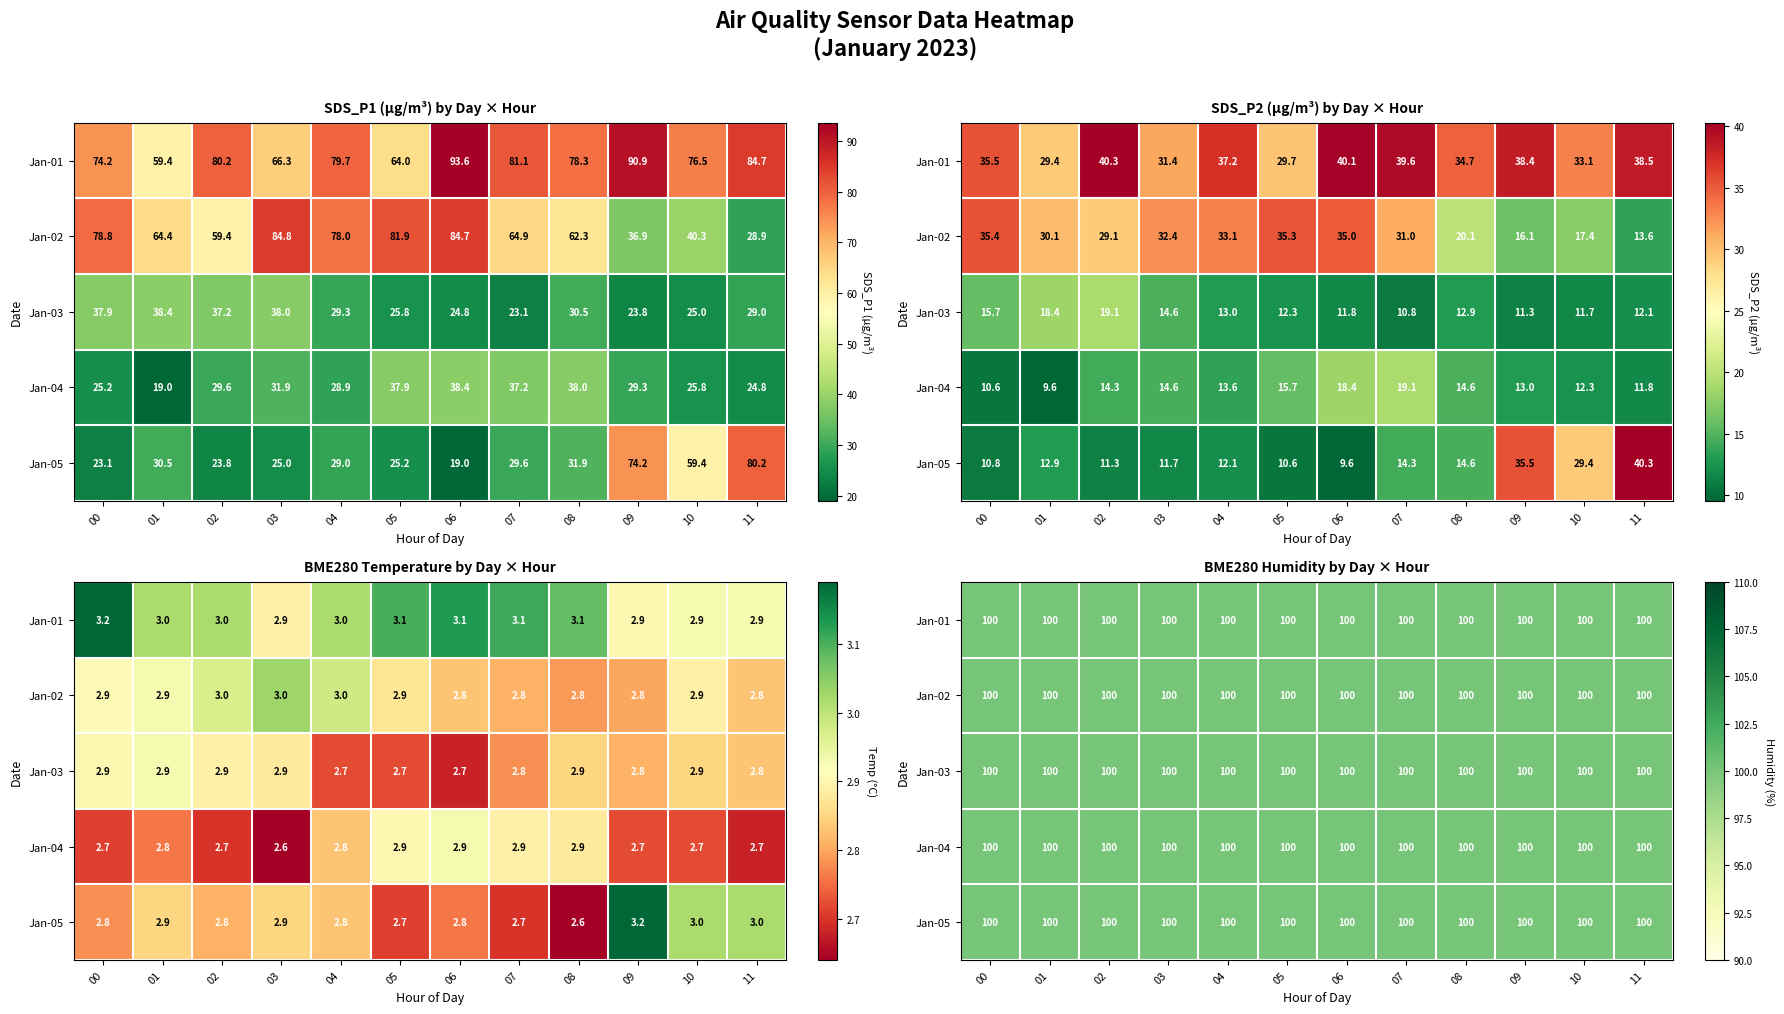

What is the average value of the 02 series?

30.2